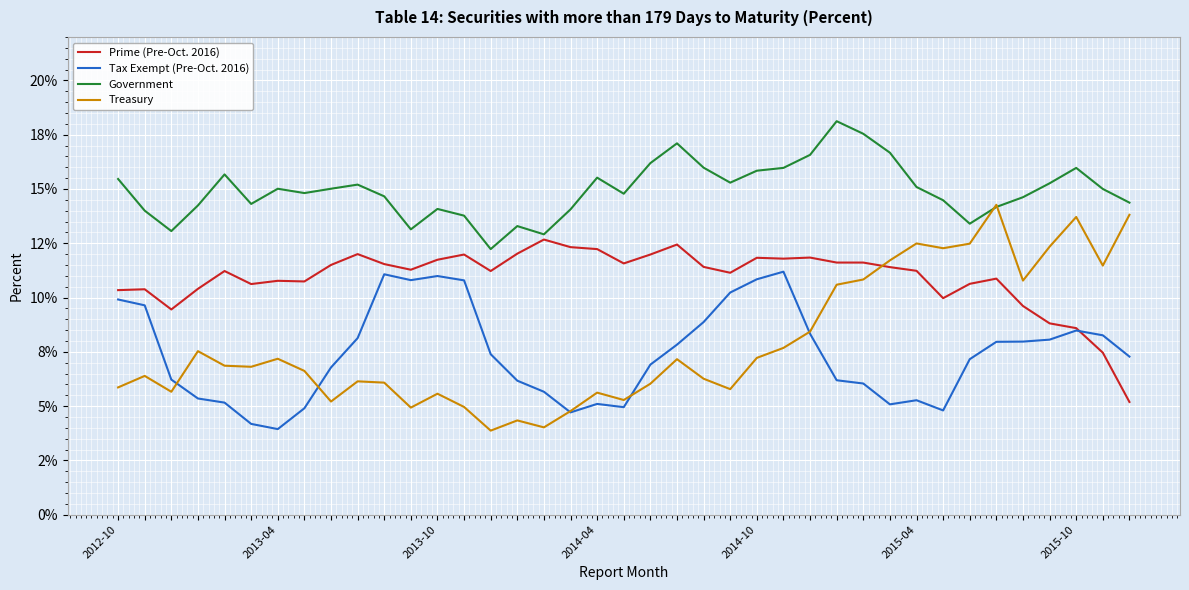

What are all the series names shown in the legend?

Prime (Pre-Oct. 2016), Tax Exempt (Pre-Oct. 2016), Government, Treasury